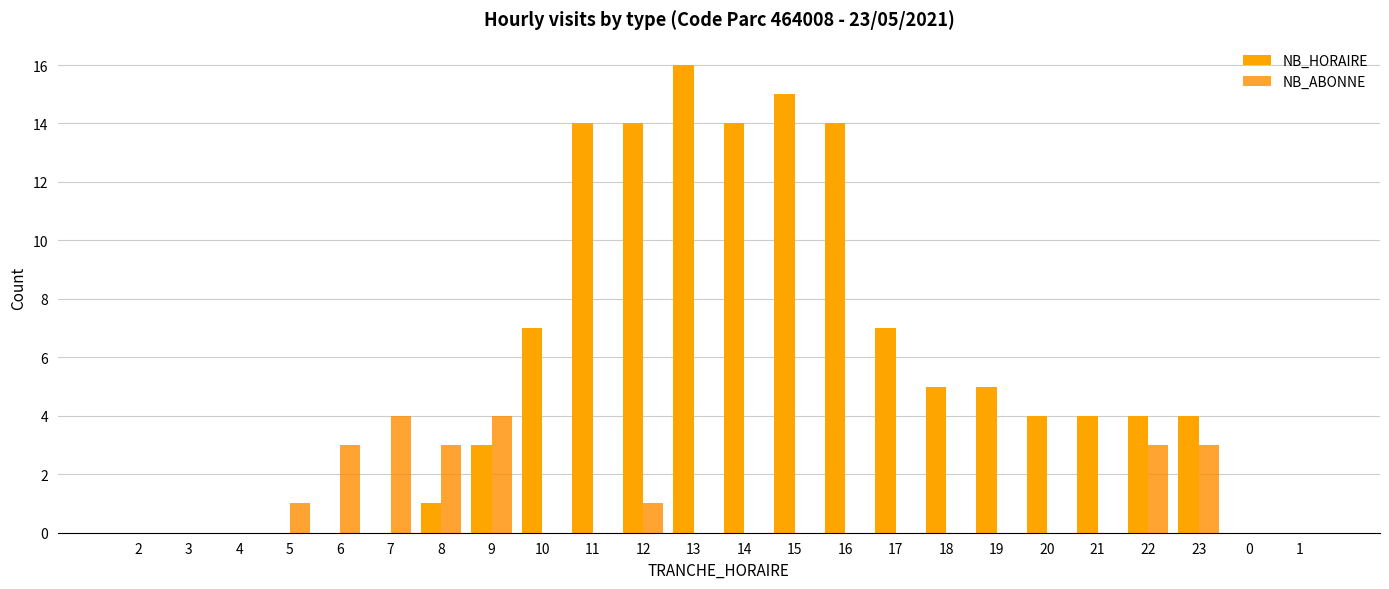

Reading right to left, what are all the values shown in this chart?

NB_HORAIRE: 0	0	4	4	4	4	5	5	7	14	15	14	16	14	14	7	3	1	0	0	0	0	0	0
NB_ABONNE: 0	0	3	3	0	0	0	0	0	0	0	0	0	1	0	0	4	3	4	3	1	0	0	0